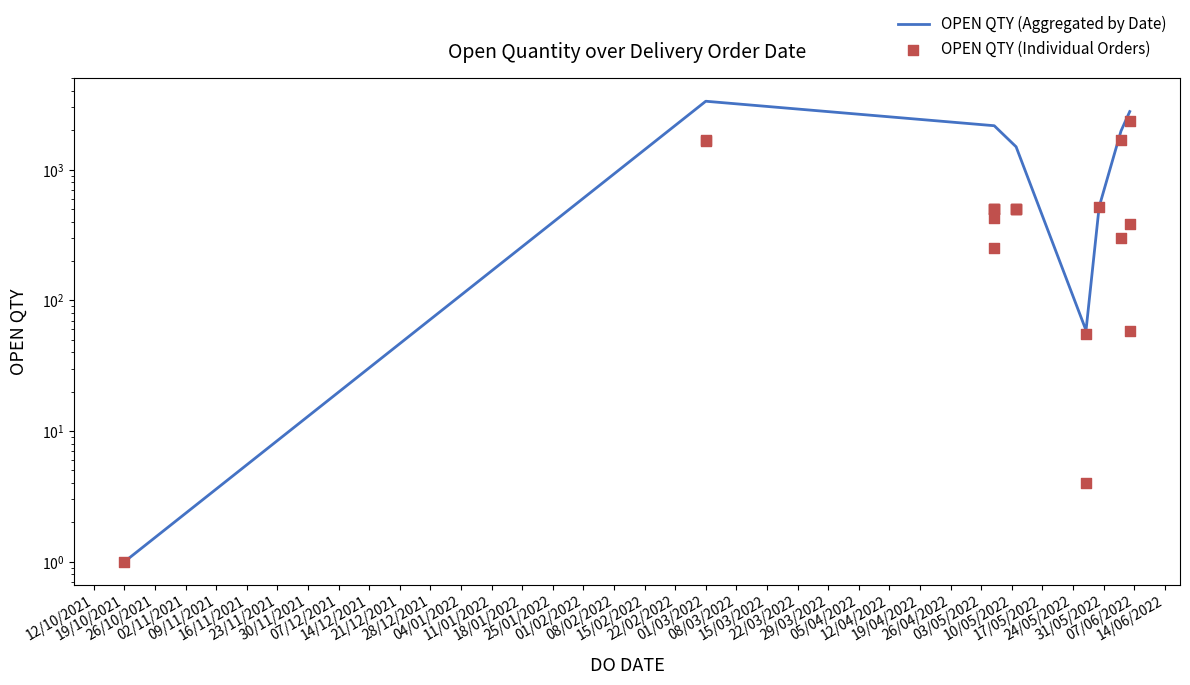

What is the change in value from 06/06/2022 to 06/05/2022?

-1848